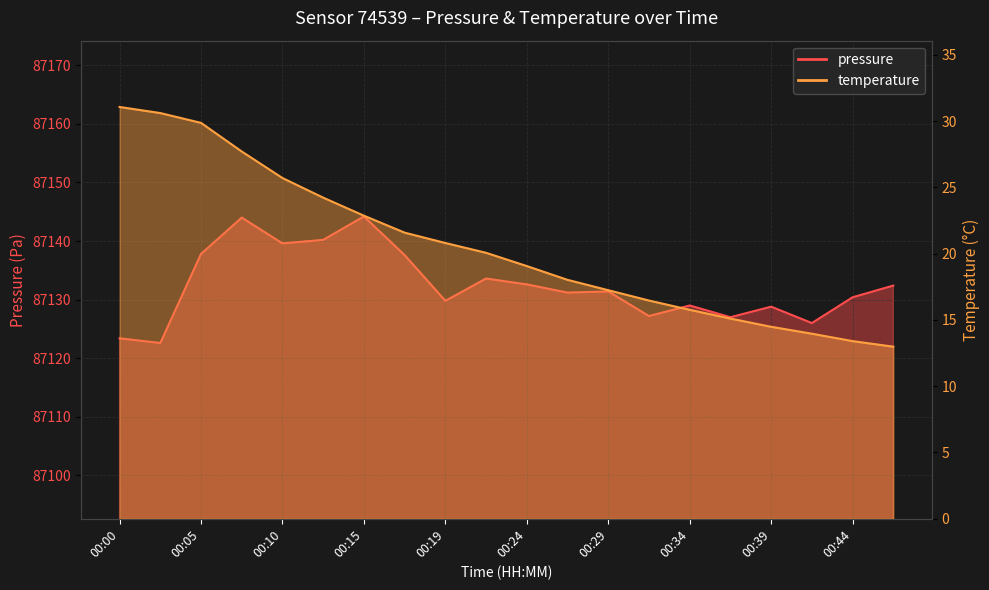

At how many categories does at least one series exceed 46582?

20